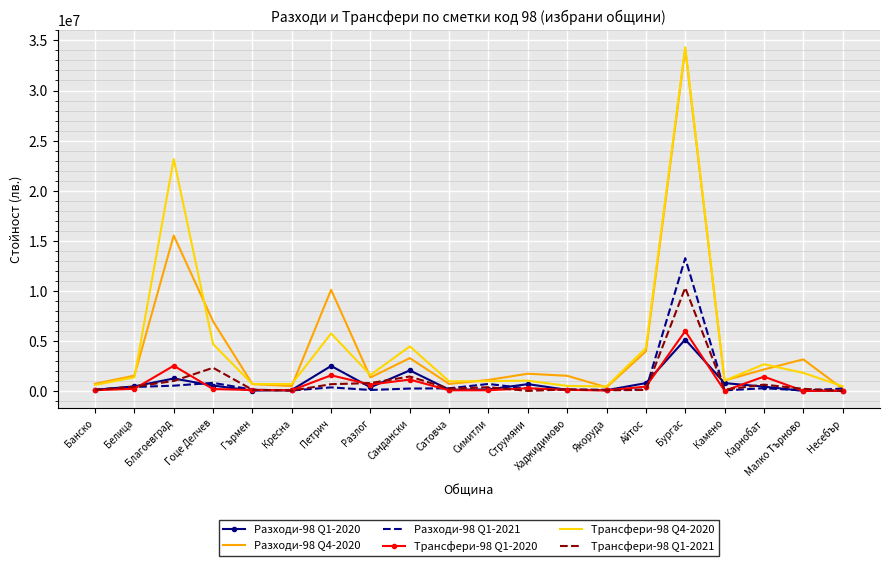

In Разходи-98 Q4-2020, how many points are higher than both neighbors (excluding endpoints)?

6